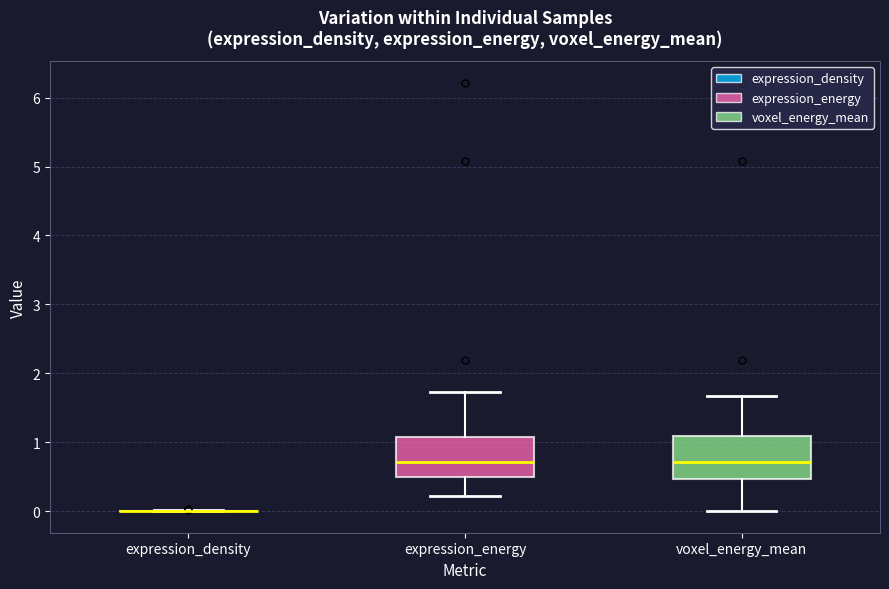

Reading left to right, read every box against the y-axis: the position of its median line, the range the box covers, and the ends of its whiskers. The values are not printed on the chart, so give them approximately, as read against the axis.

expression_density: box collapsed to a line at 0.0, whiskers 0.0 to 0.0
expression_energy: median 0.7, box 0.5 to 1.1, whiskers 0.2 to 1.7
voxel_energy_mean: median 0.7, box 0.5 to 1.1, whiskers 0.0 to 1.7